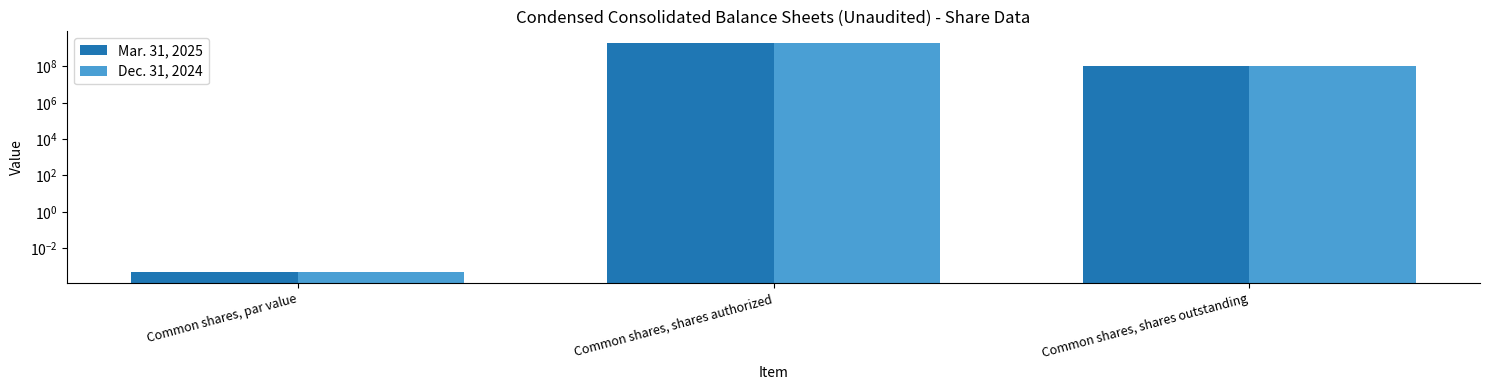

How many bars are there in total?

6